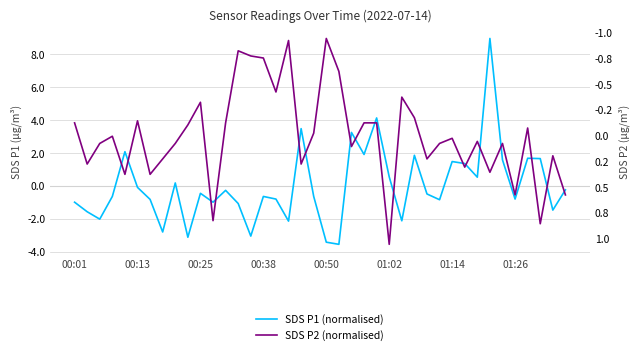

What is the total value across all series at 00:38?

-1.4